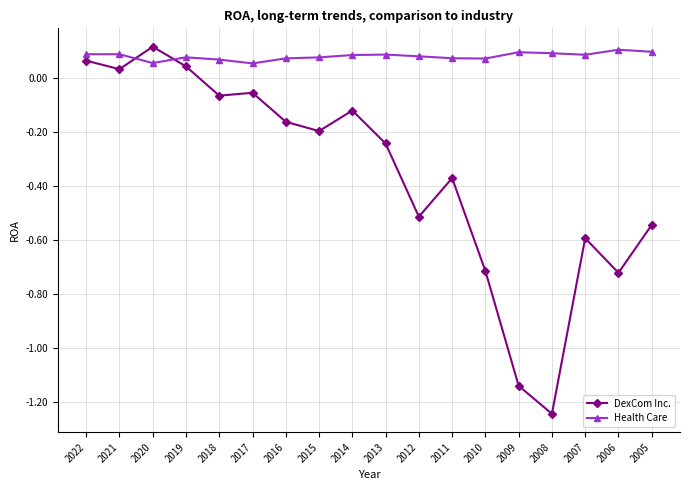

List the series in order of their overall mean, lowest first.

DexCom Inc., Health Care